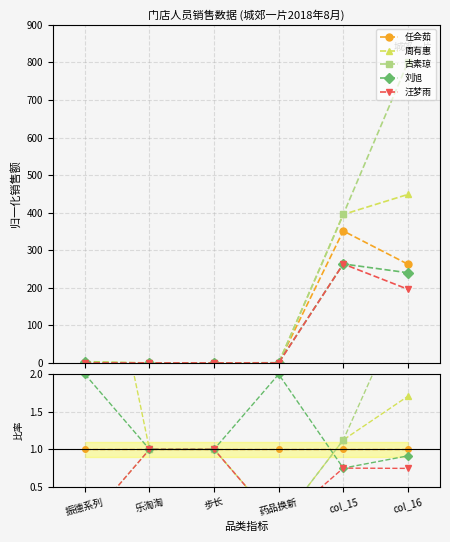

What are all the series names shown in the legend?

任会茹, 周有惠, 古素琼, 刘旭, 汪梦雨